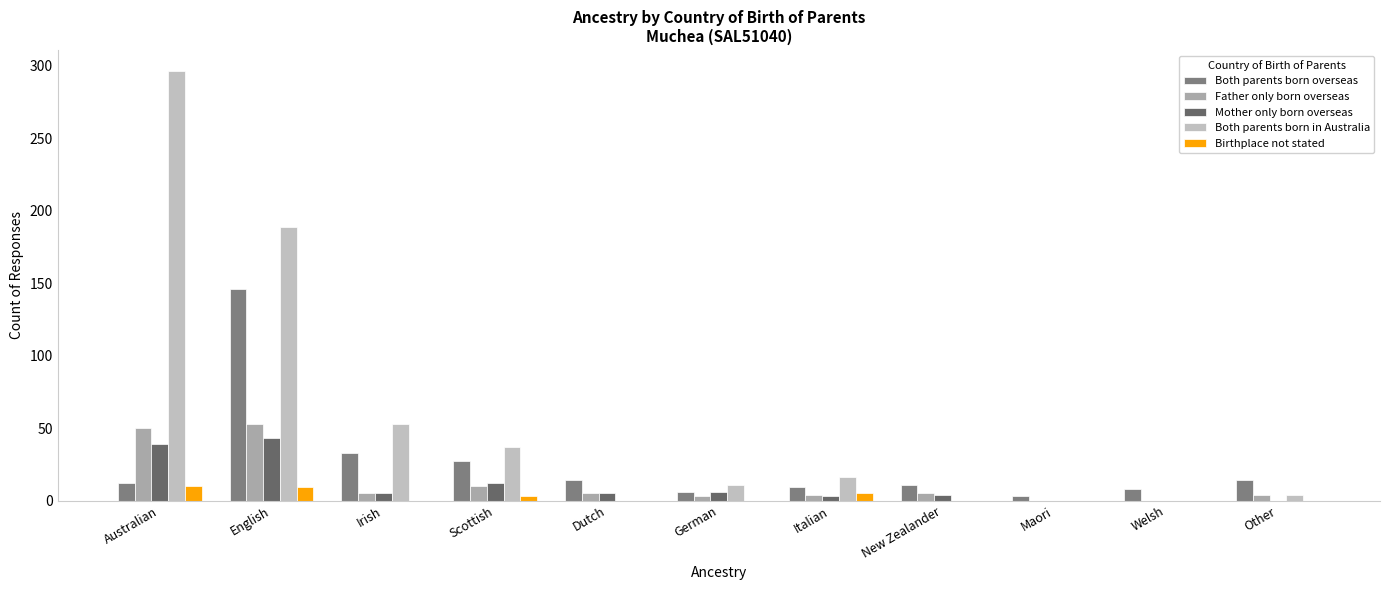

At how many categories does at least one series exceed 60?

2